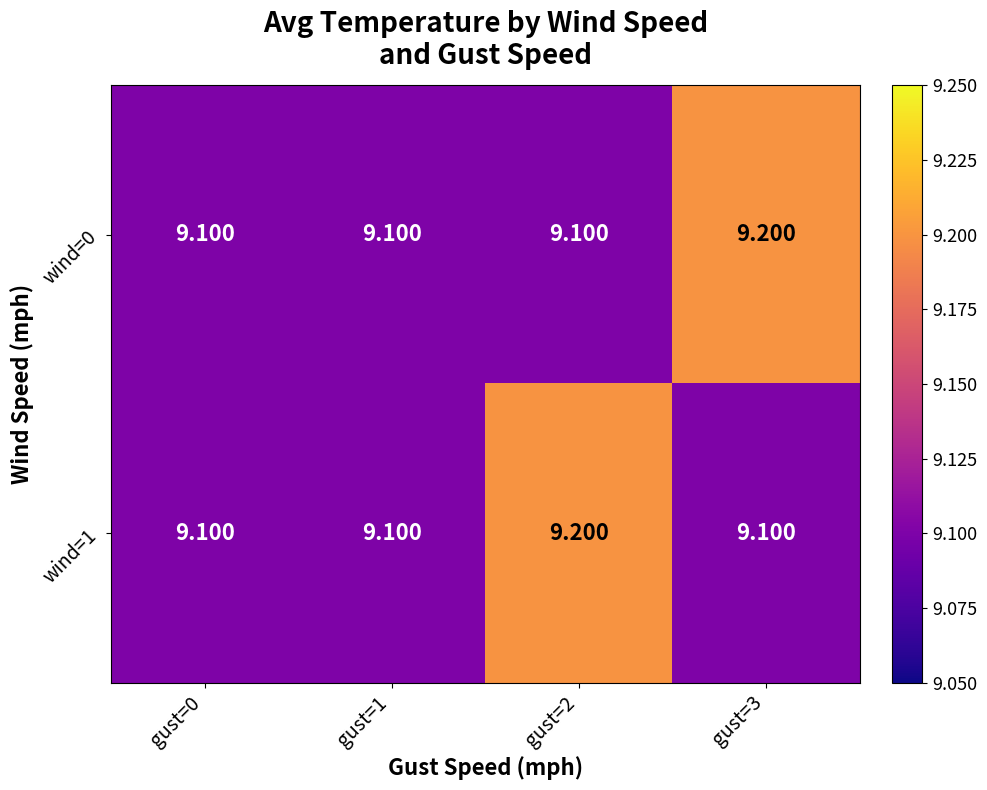

How many distinct data groups are displayed?

2